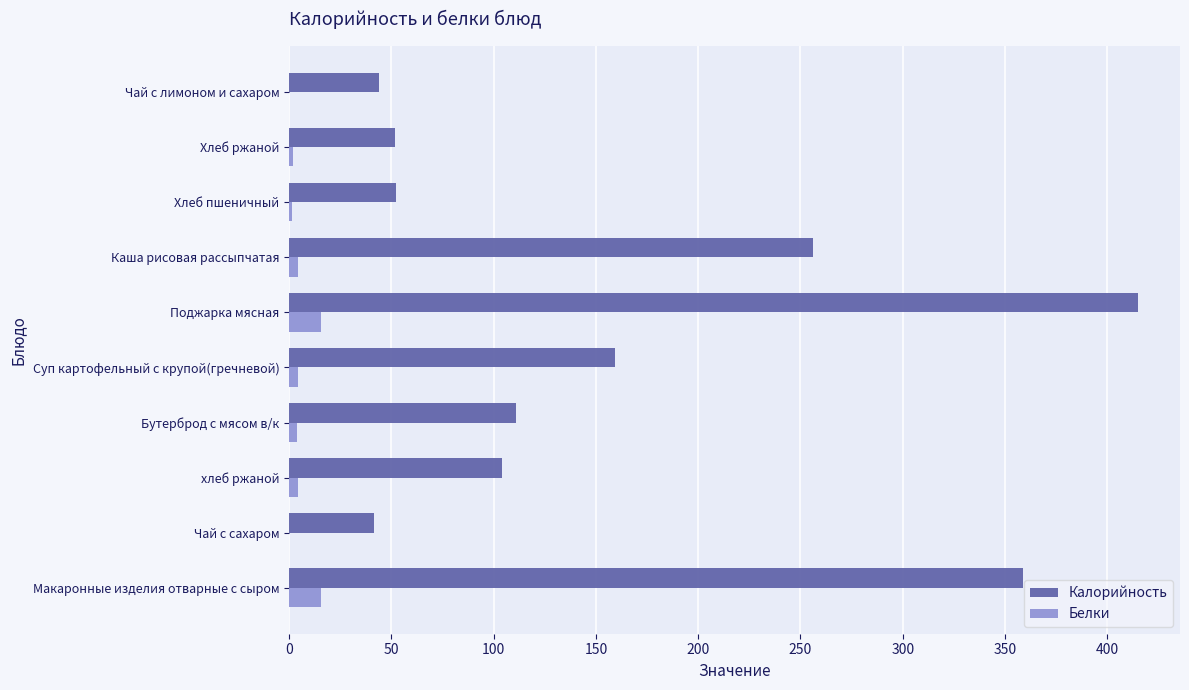

What is the highest value of the Калорийность series?

414.8